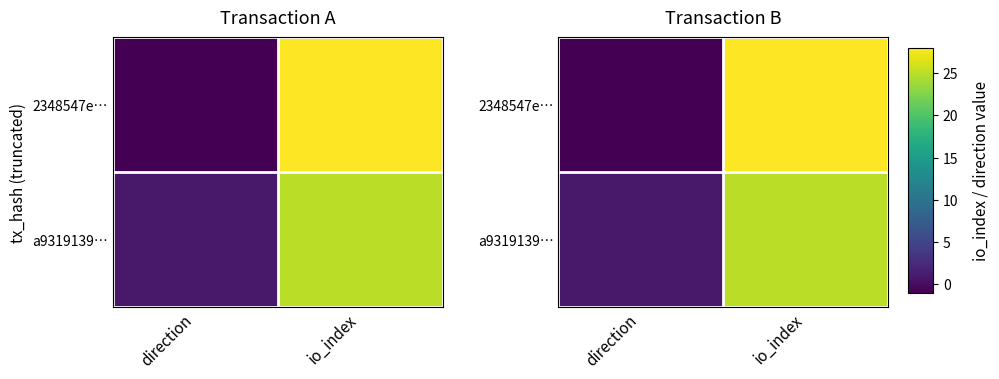

List the series in order of their overall mean, lowest first.

a9319139…, 2348547e…